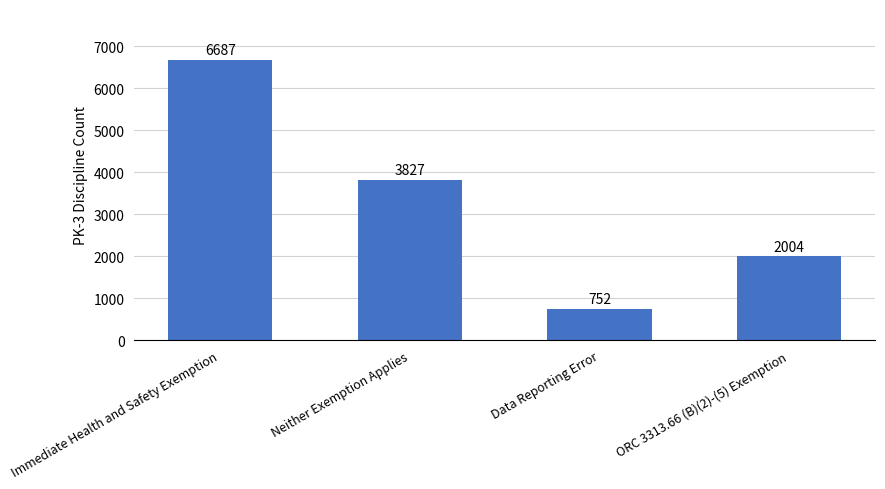

List the labels in order of value, largest first.

Immediate Health and Safety Exemption, Neither Exemption Applies, ORC 3313.66 (B)(2)-(5) Exemption, Data Reporting Error